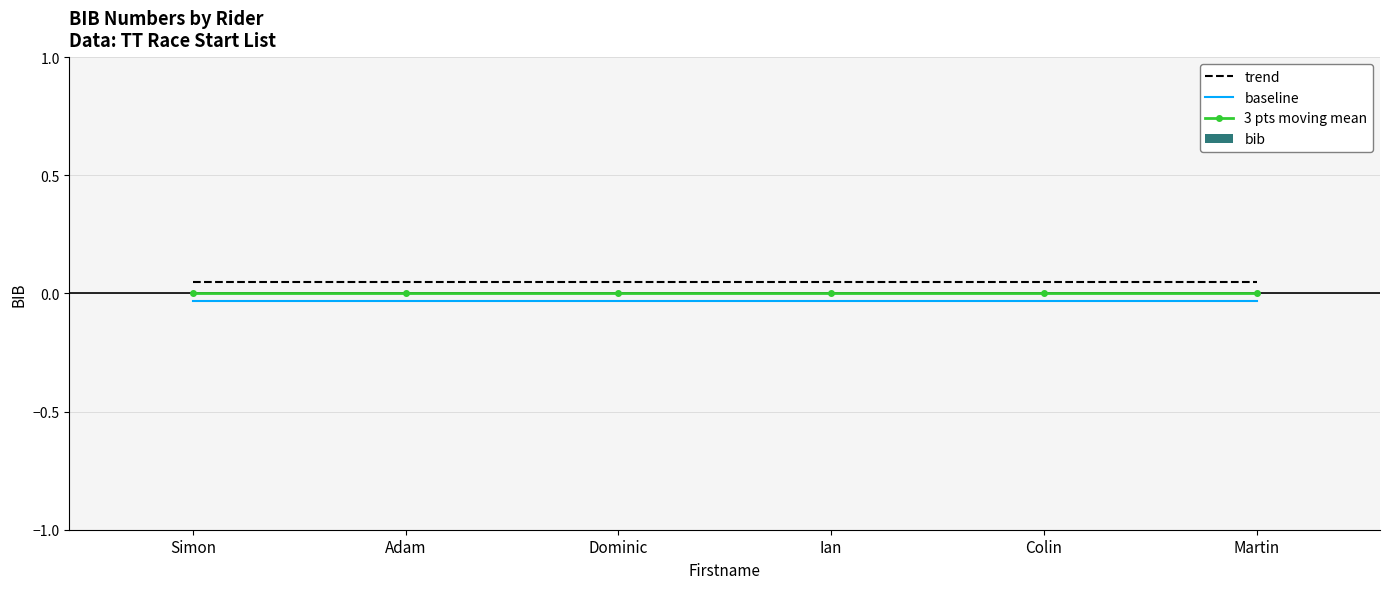

True or false: trend and baseline cross at least once.

False